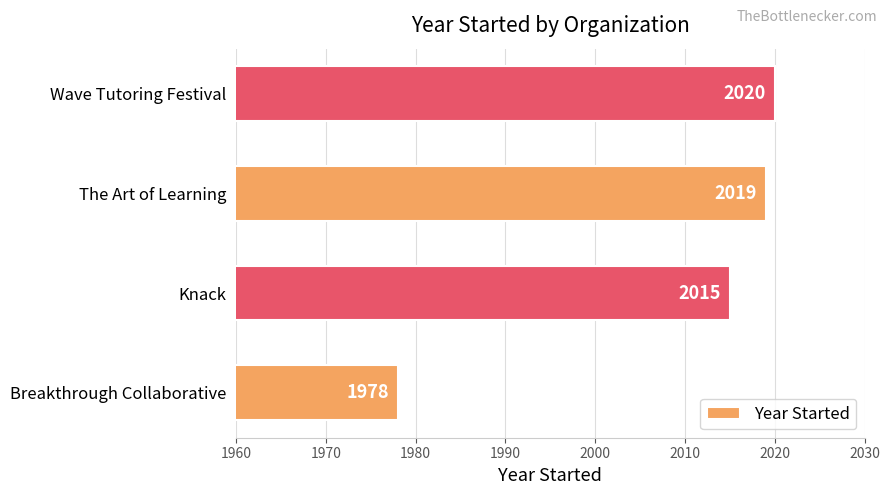

Does the chart contain any negative values?

No